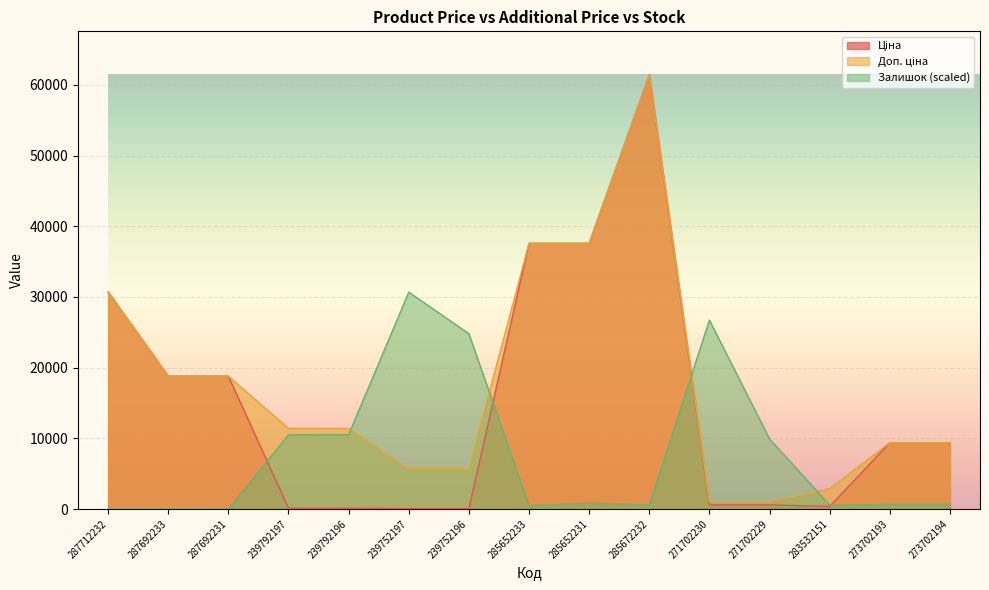

True or false: Доп. ціна has more than 2 points higher than both neighbors.

False